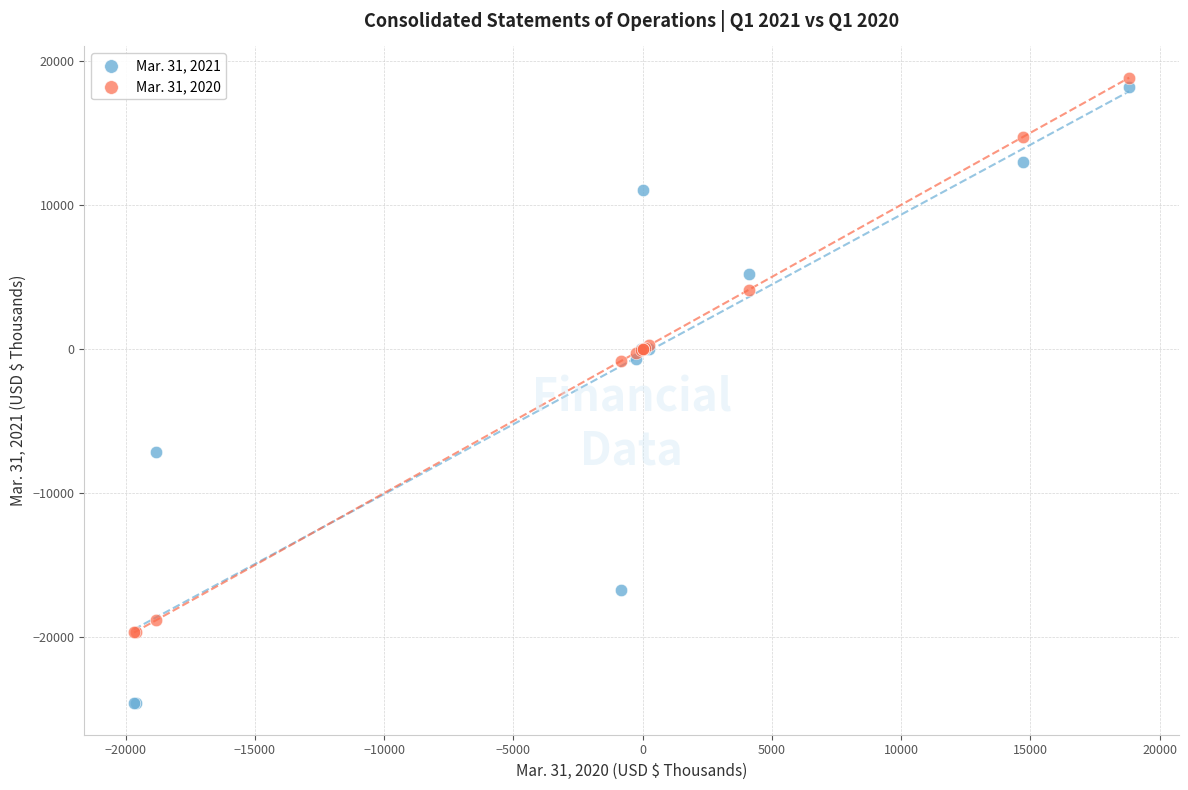

What are all the series names shown in the legend?

Mar. 31, 2021, Mar. 31, 2020